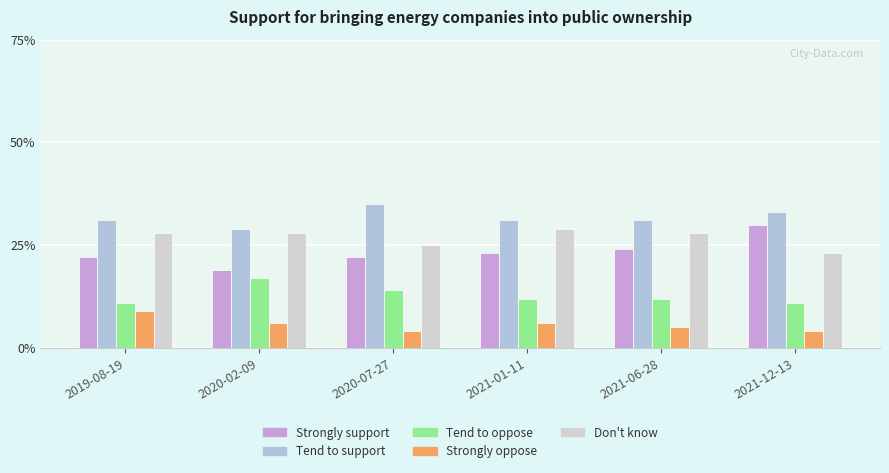

What are all the series names shown in the legend?

Strongly support, Tend to support, Tend to oppose, Strongly oppose, Don't know